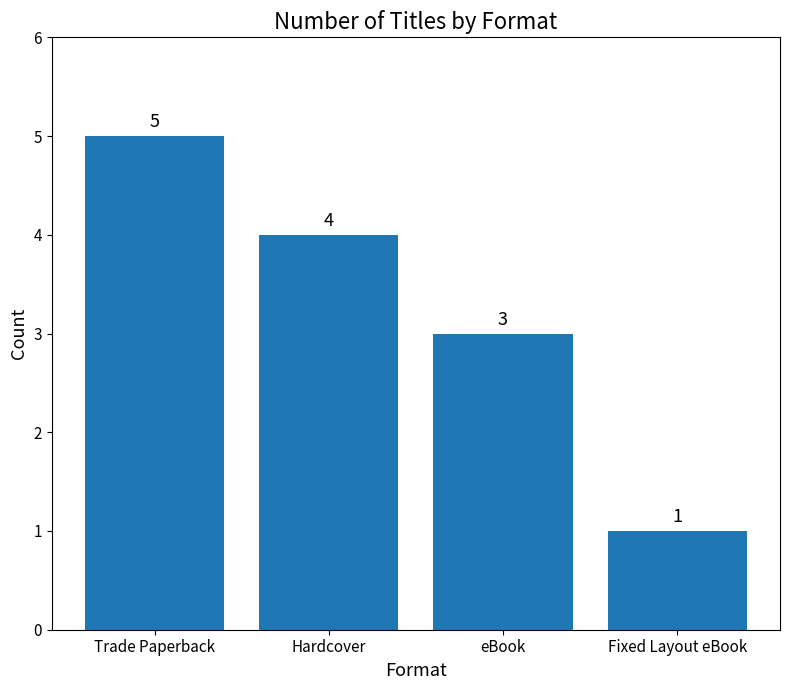

Reading left to right, extract all data points from this chart.

Trade Paperback=5	Hardcover=4	eBook=3	Fixed Layout eBook=1